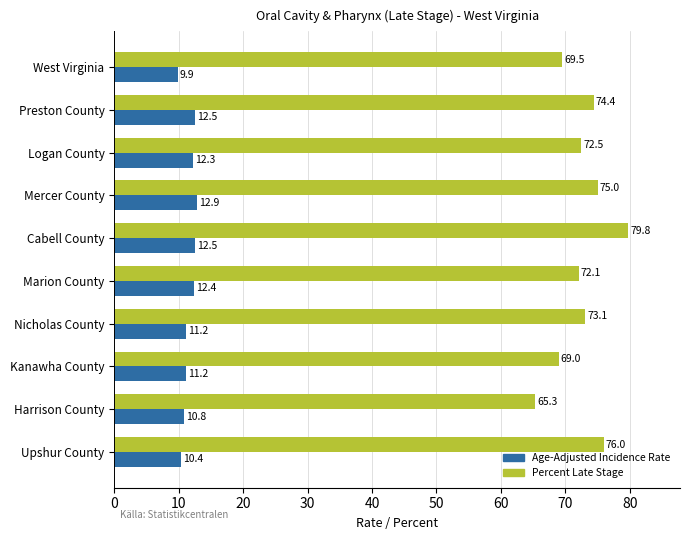

Which series has the largest total across all categories?

Percent Late Stage